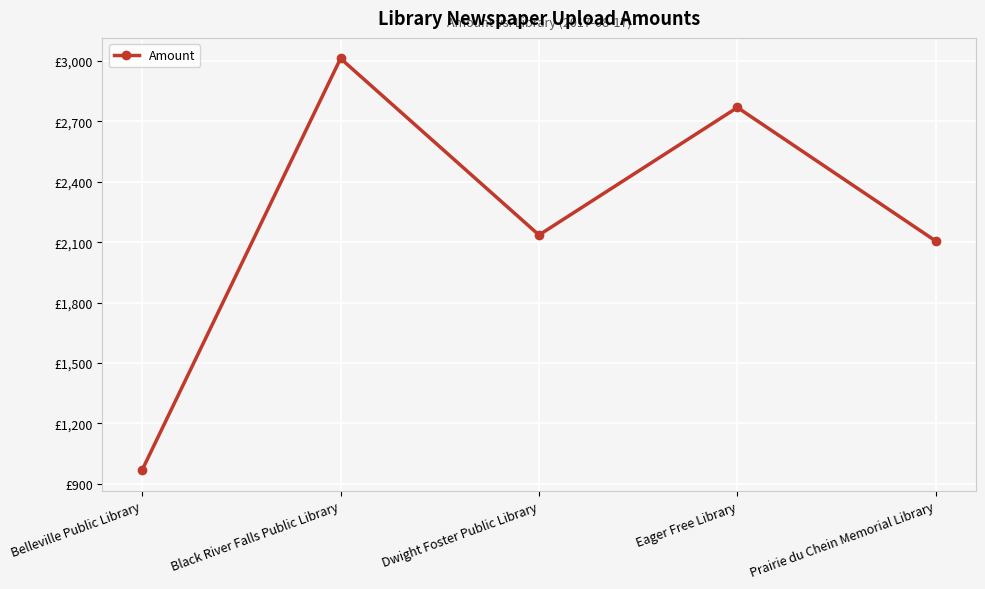

Which label corresponds to the largest value in the chart?

Black River Falls Public Library